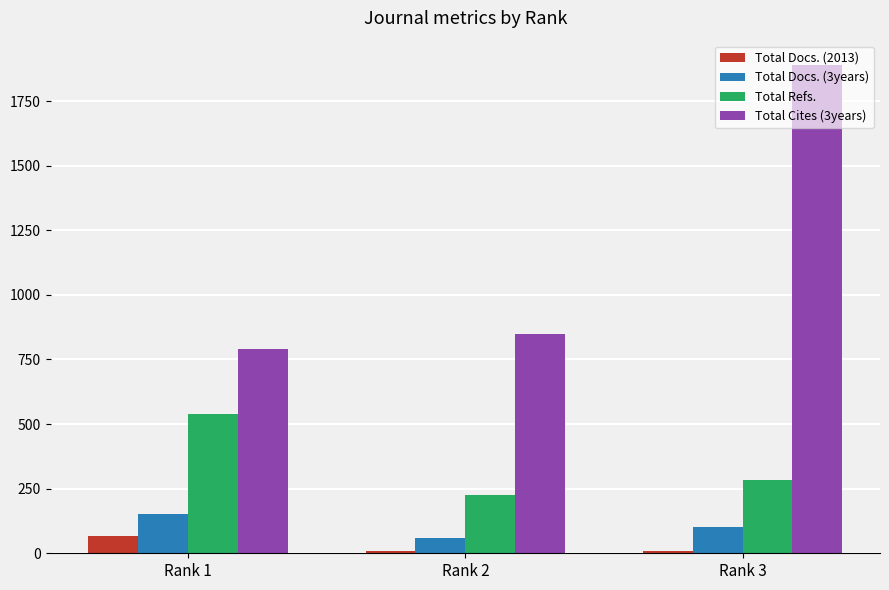

What is the sum of all Total Cites (3years) values?

3526